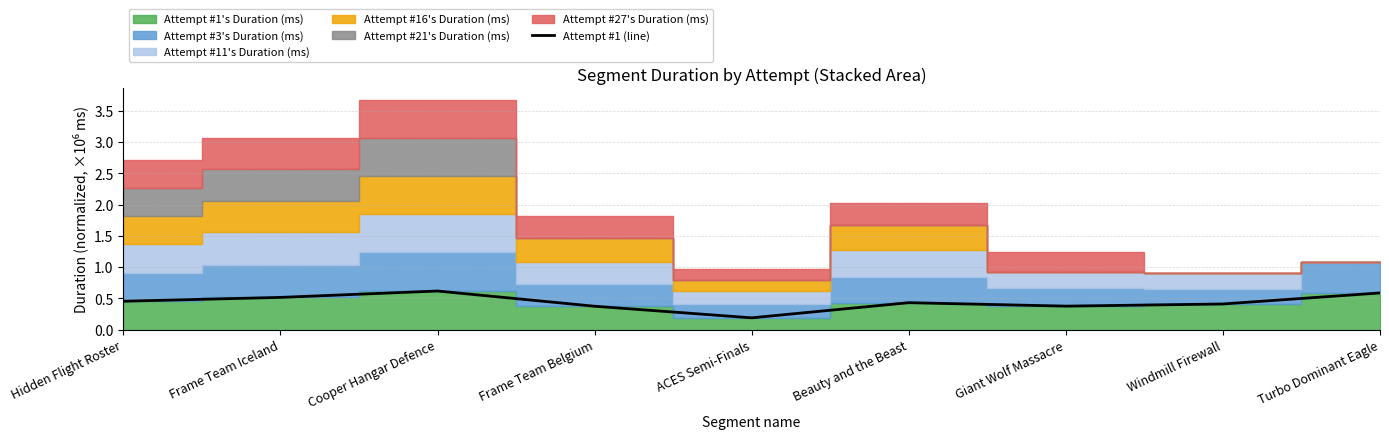

How many values are between 0 and 1?

9